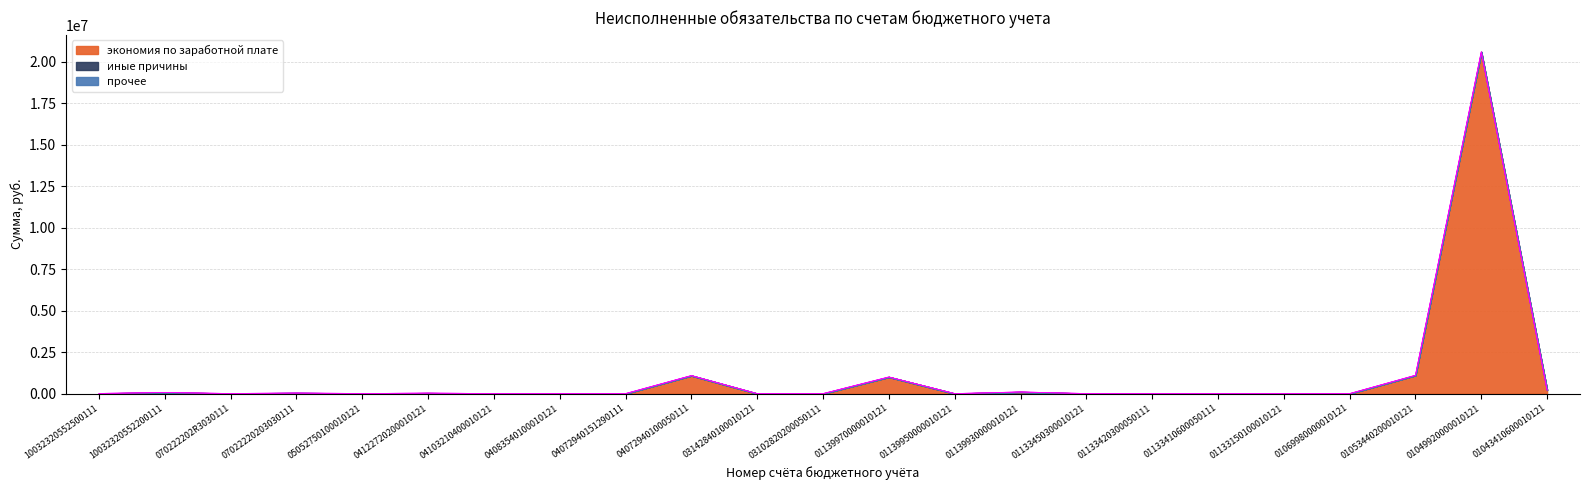

In экономия по заработной плате, how many points are lower than both neighbors (excluding endpoints)?

6